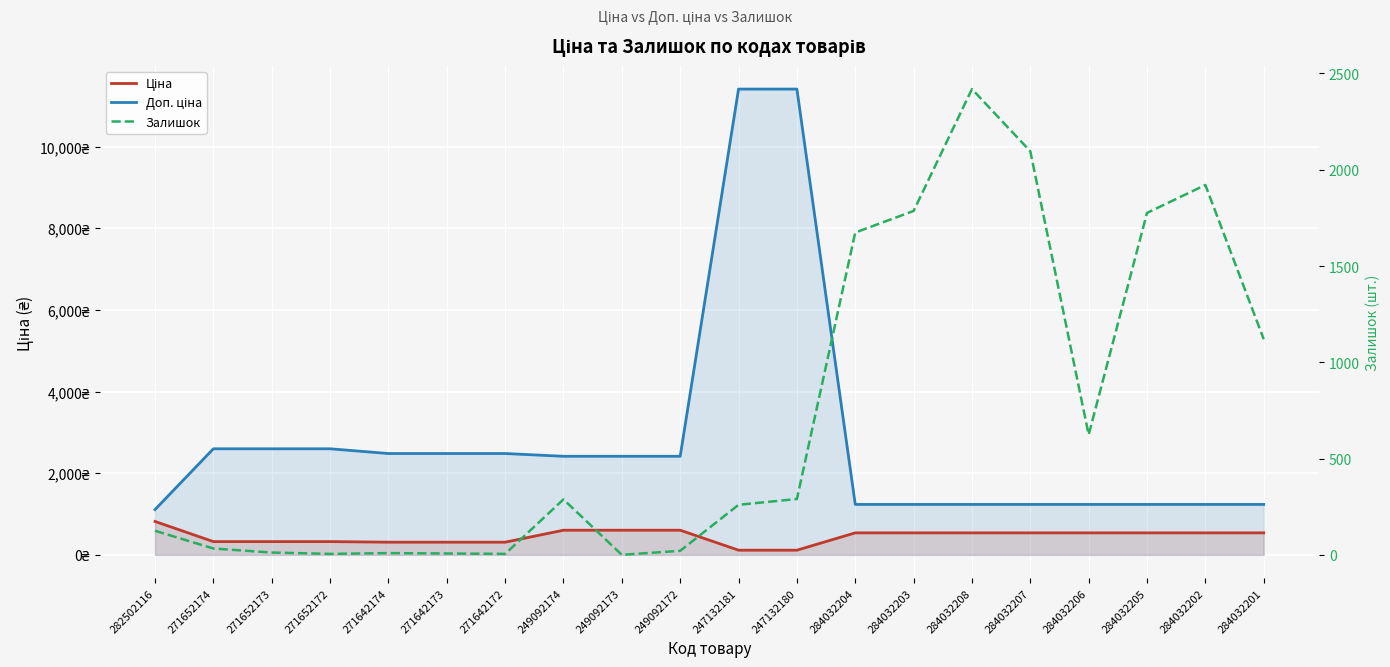

True or false: Залишок has a value of 5.0 at 271652172.

True